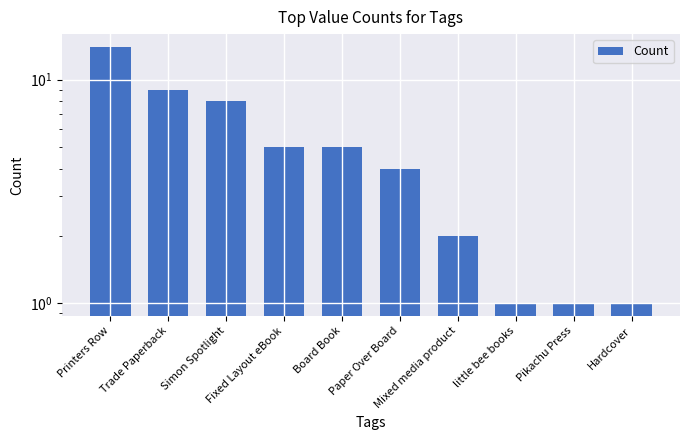

What is the value of the 8th bar from the left?

1